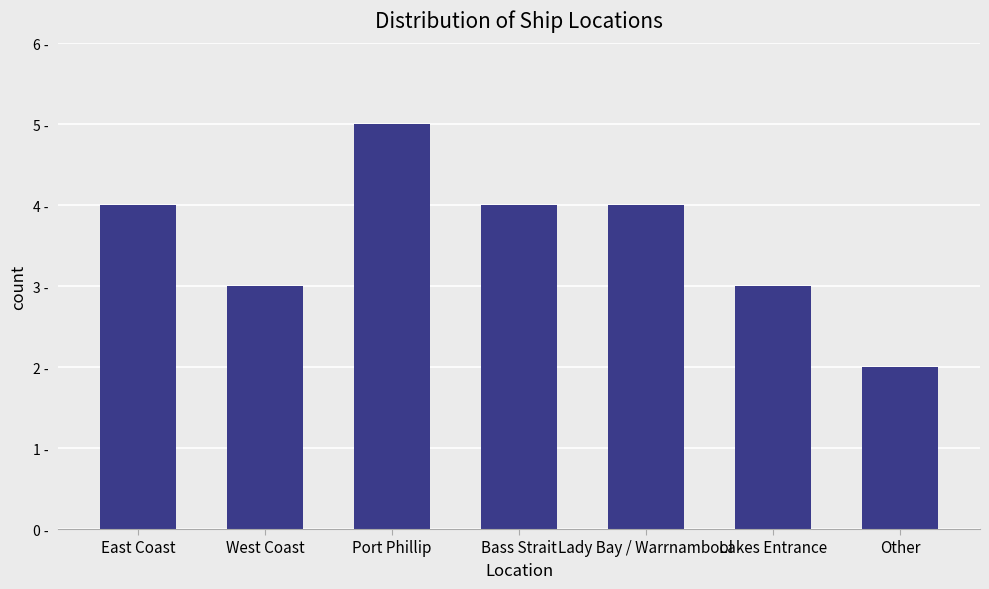

Which has a higher value, Other or Lady Bay / Warrnambool?

Lady Bay / Warrnambool